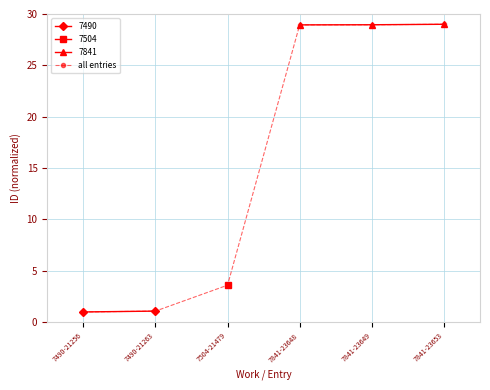

What is the change in value from 7504-21479 to 7841-23649?

+25.3